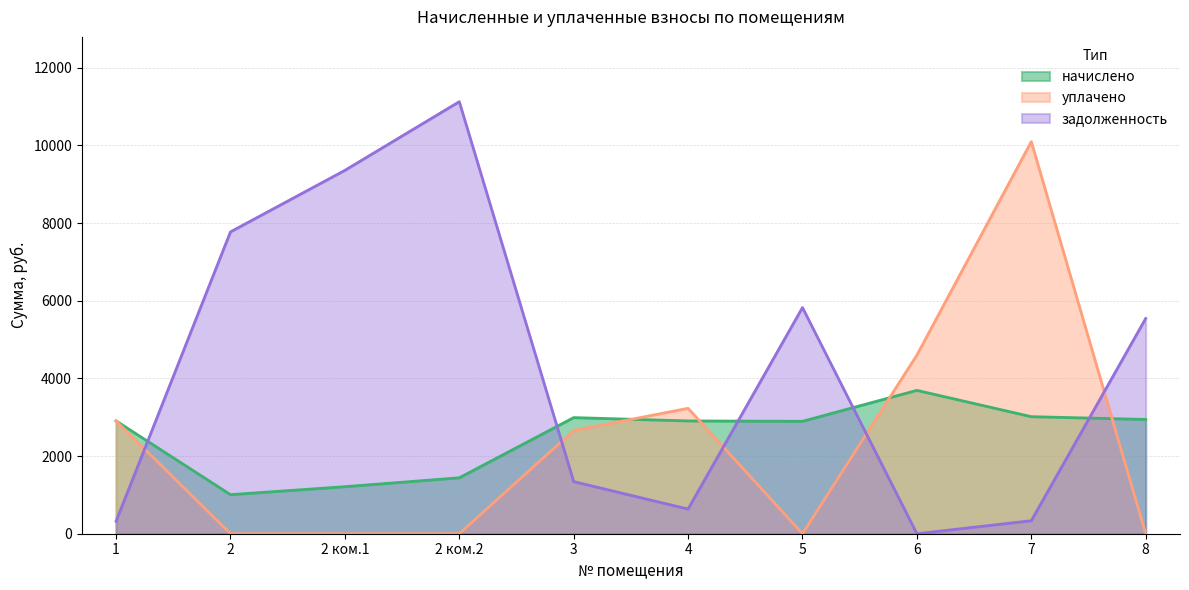

The уплачено series shows 1168.2 at 1. True or false?

False